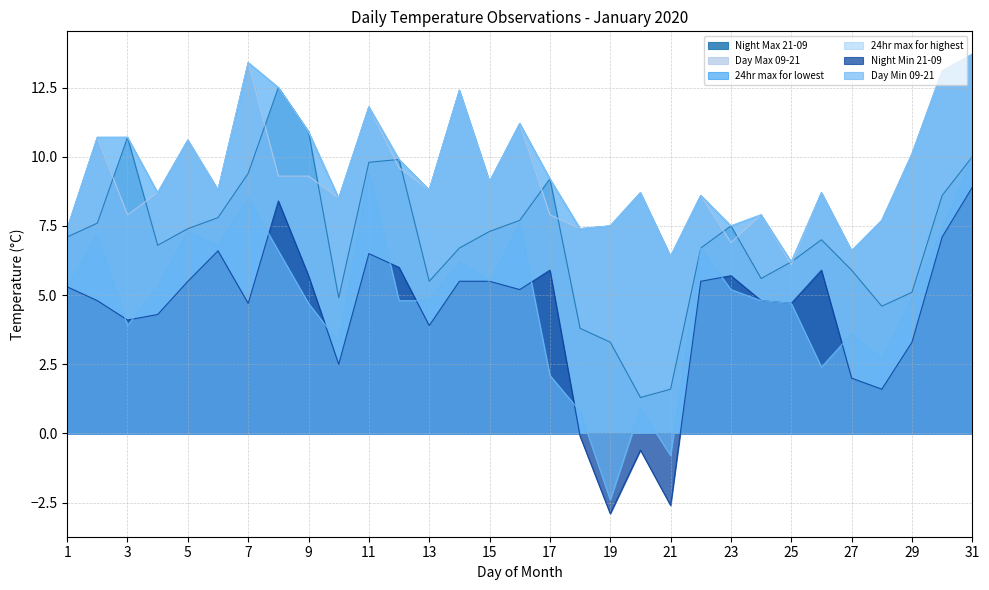

True or false: Night Min 21-09 has a value of 4.8 at 24.

True